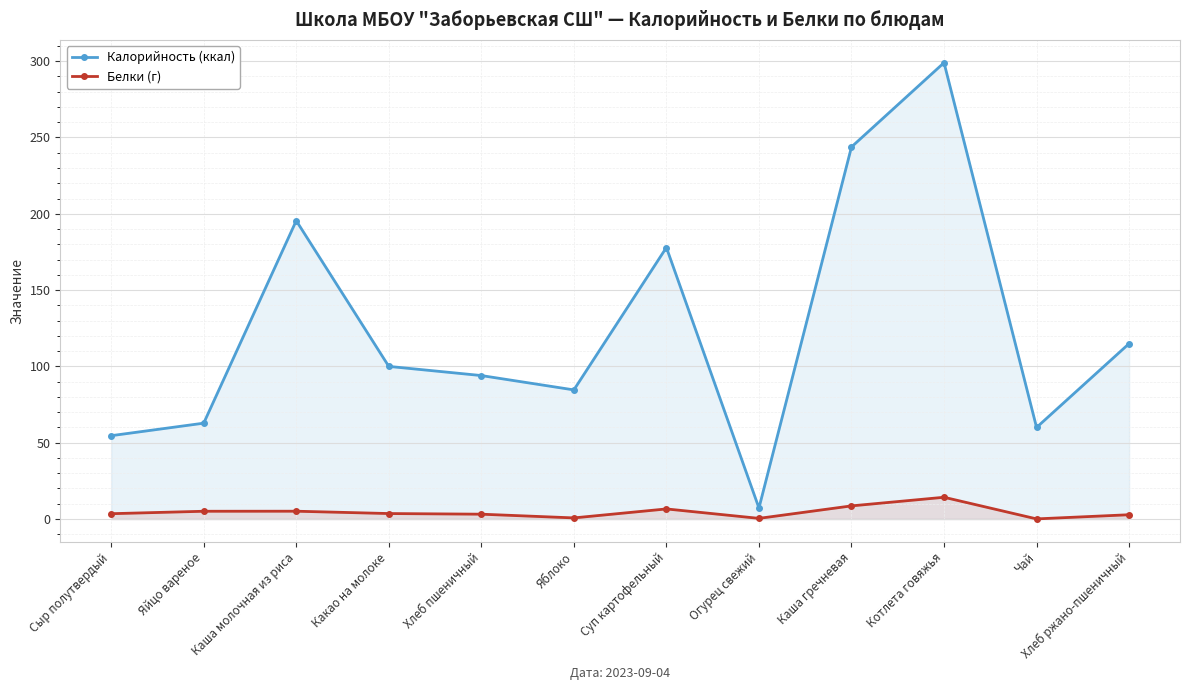

What is the sum of all Белки (г) values?

53.9